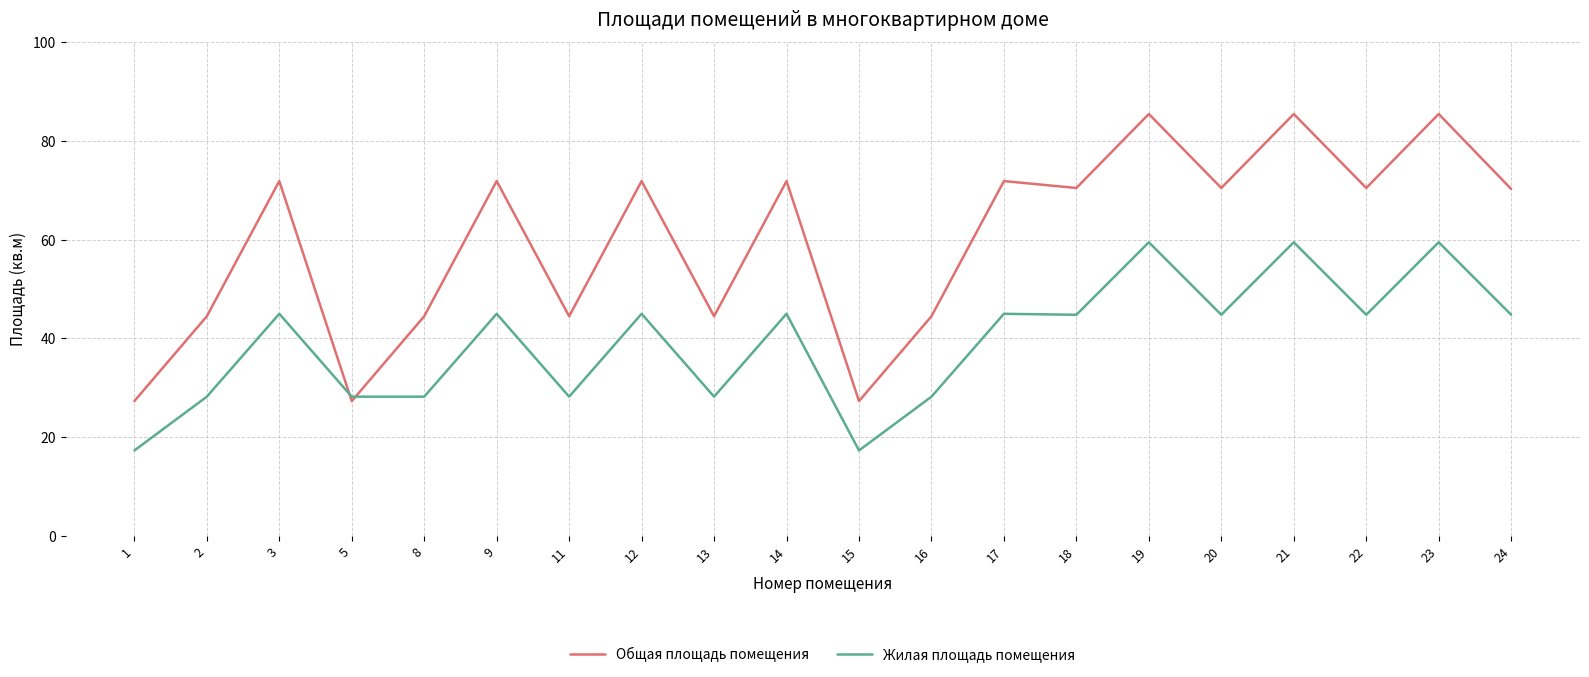

Where does the Жилая площадь помещения series first go above 44?

3